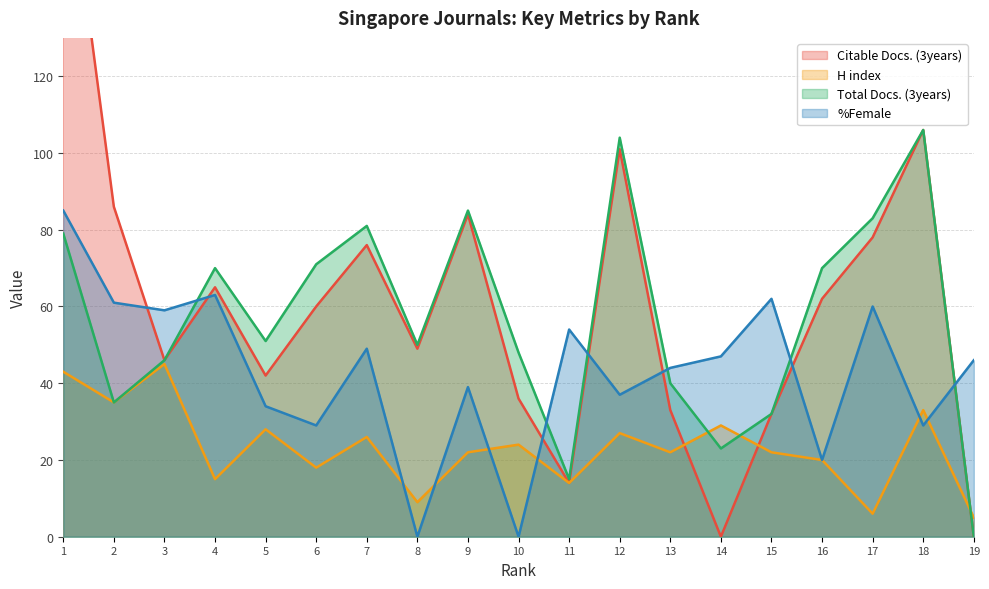

At which category is the sum across all series the highest?

1